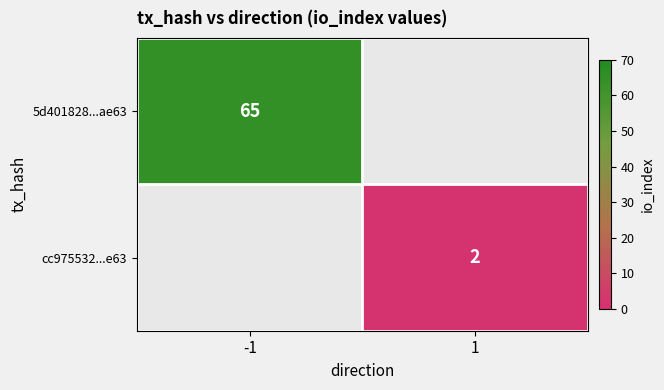

The 5d401828...ae63 series shows 65 at -1. True or false?

True